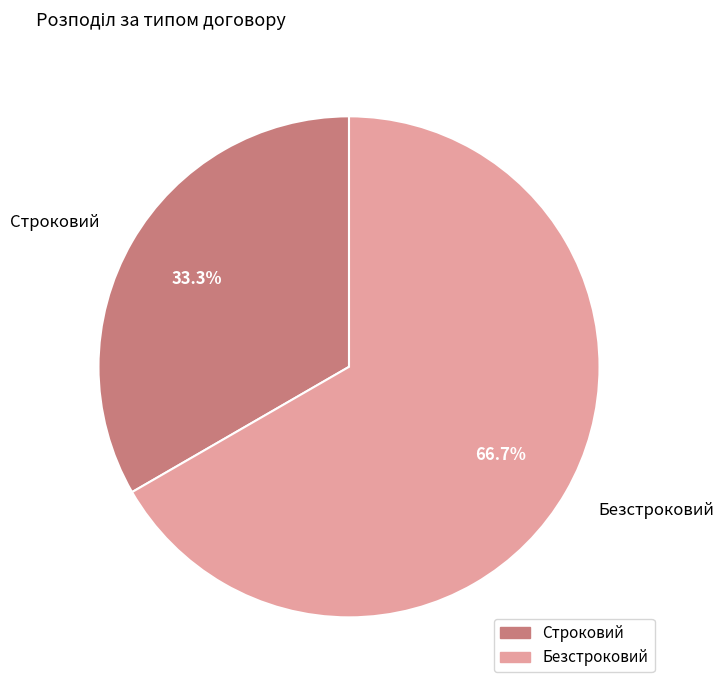

To the nearest percent, what is the difference between the Безстроковий and Строковий slice percentages?

33%